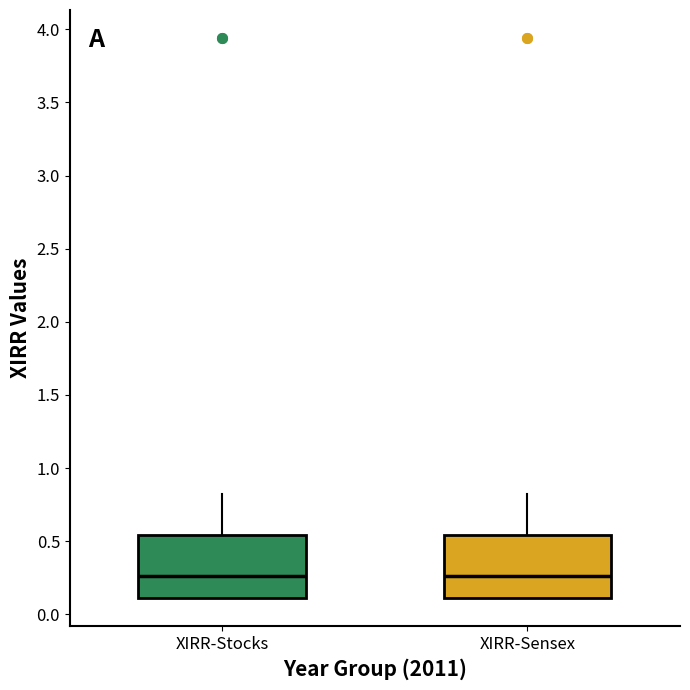

Reading left to right, transcribe this box plot: for each box, give where its median line is, the range the box spans, and where its two whiskers end, as read against the y-axis. The values are not printed on the chart, so give them approximately, as read against the axis.

XIRR-Stocks: median 0.25, box 0.10 to 0.55, whiskers 0.10 to 0.80
XIRR-Sensex: median 0.25, box 0.10 to 0.55, whiskers 0.10 to 0.80